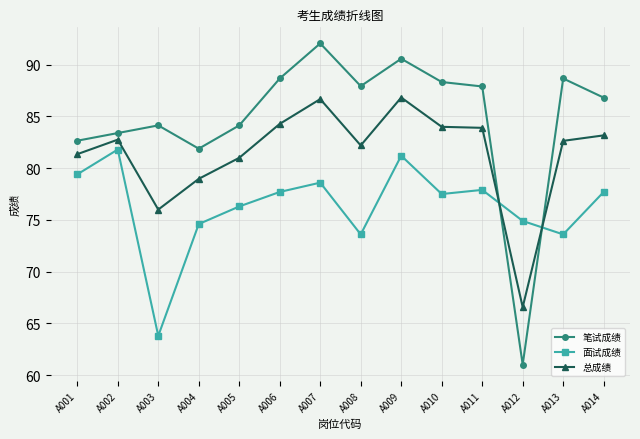

How many interior local peaks does the 笔试成绩 series have?

4